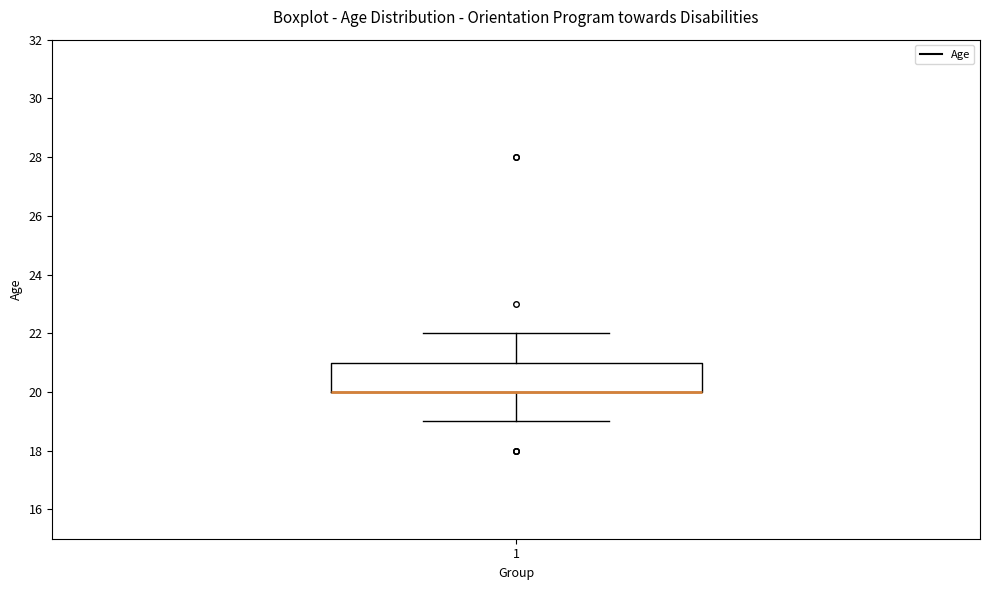

Read this box plot against the y-axis: the position of the median line, the range covered by the box, and the ends of both whiskers. The values are not printed on the chart, so give them approximately, as read against the axis.

median 20 (drawn on the box's lower edge), box 20 to 21, whiskers 19 to 22